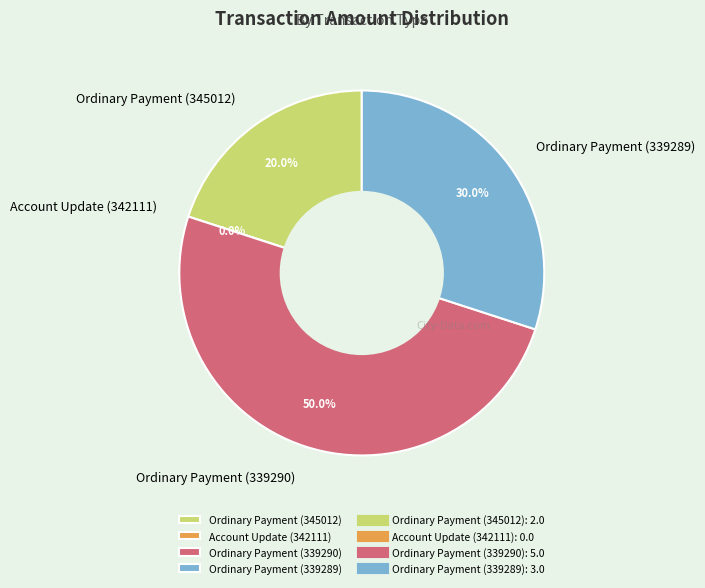

Is it true that Account Update (342111) is 15% of the pie?

False